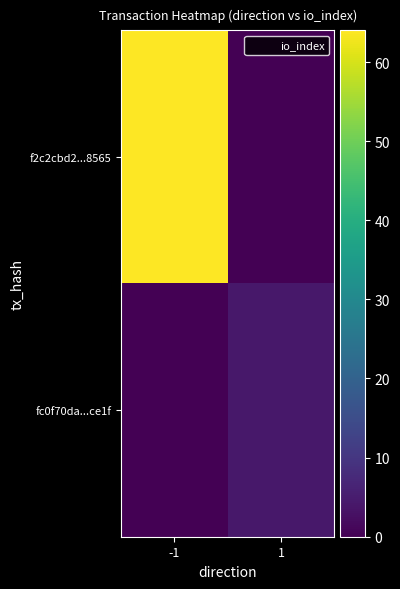

Rank the series by their average value, from highest to lowest.

f2c2cbd2...8565, fc0f70da...ce1f